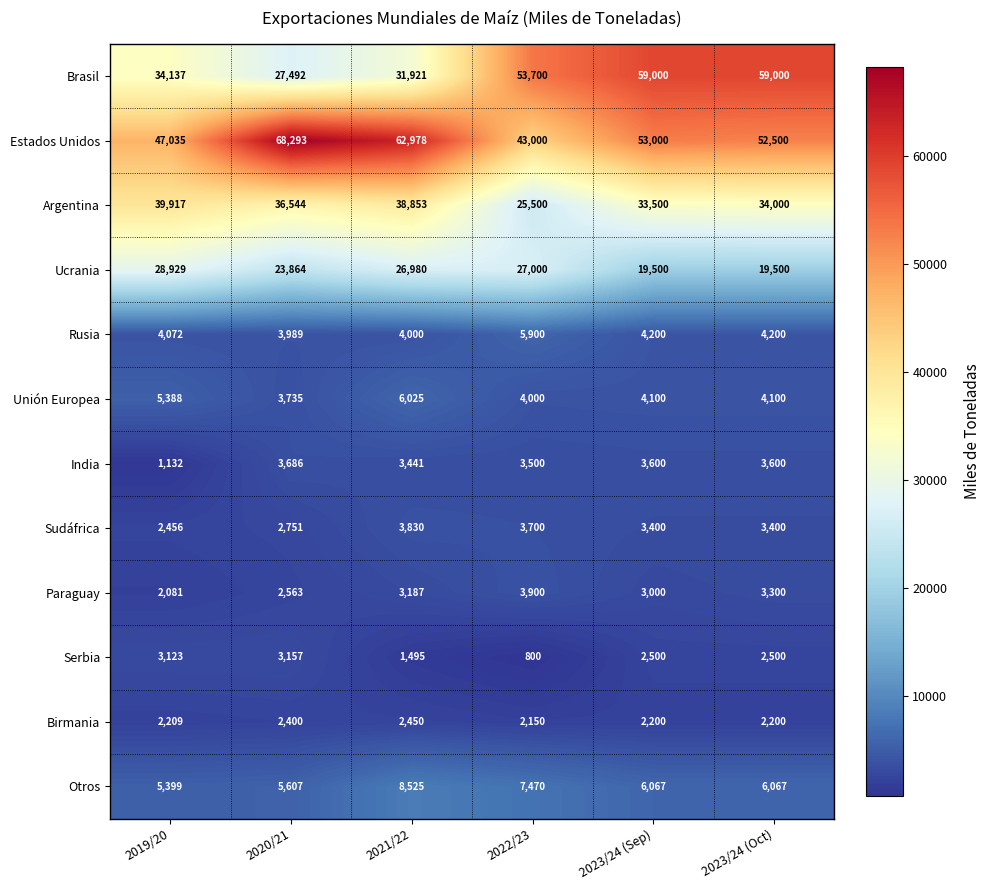

What is the spread (max minus min) of values at 2019/20?

45903